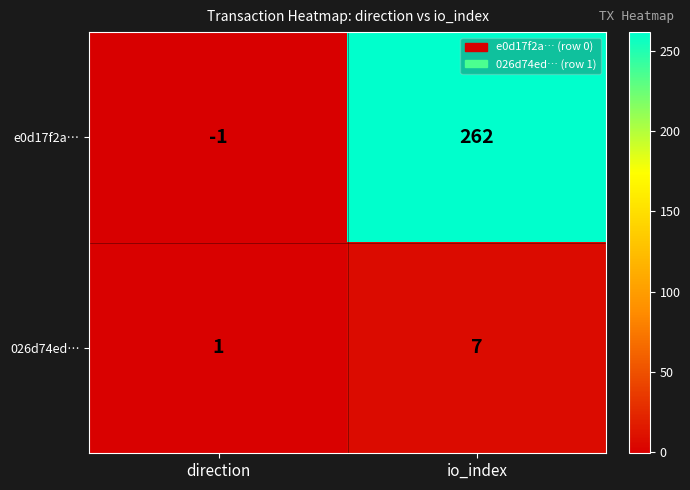

The value of 026d74ed… at direction is 2. True or false?

False